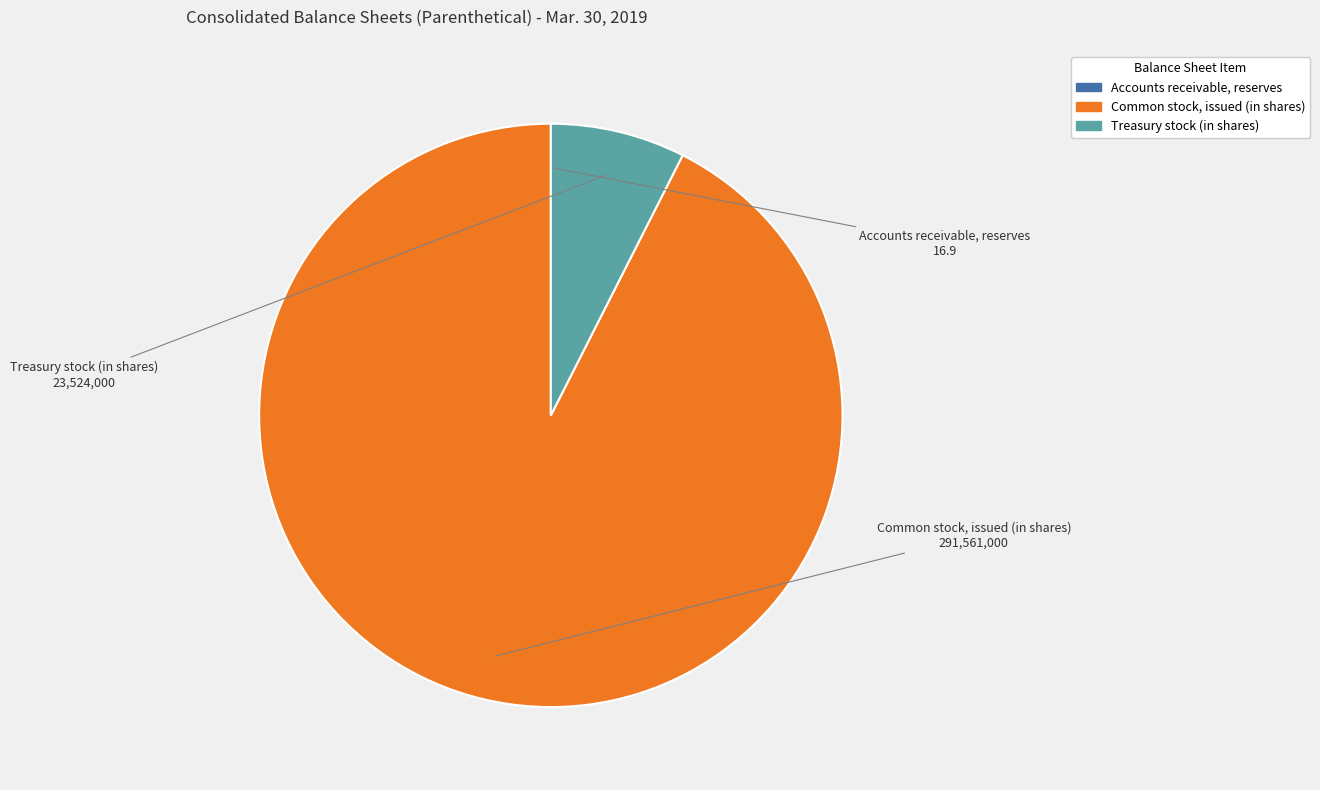

Does Common stock, issued (in shares) represent more than half of the total?

Yes